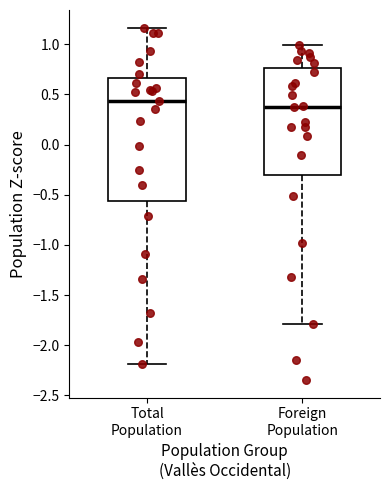

Reading left to right, read every box against the y-axis: the position of its median line, the range the box covers, and the ends of its whiskers. The values are not printed on the chart, so give them approximately, as read against the axis.

Total Population: median 0.45, box -0.55 to 0.65, whiskers -2.20 to 1.15
Foreign Population: median 0.40, box -0.30 to 0.75, whiskers -1.80 to 1.00